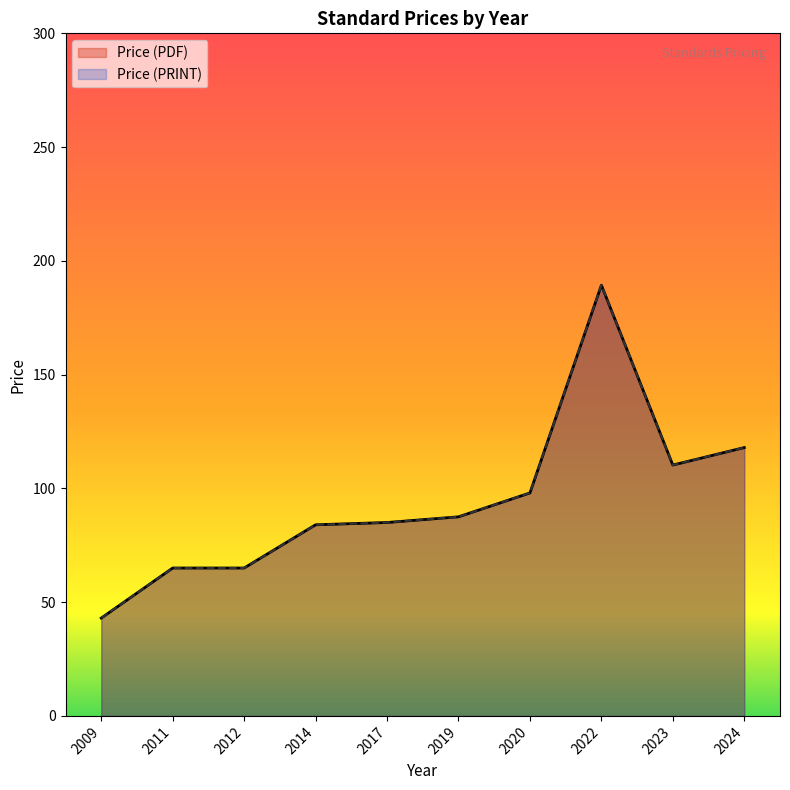

What is the value of the Price (PDF) point at the 11th from the left?

65.0